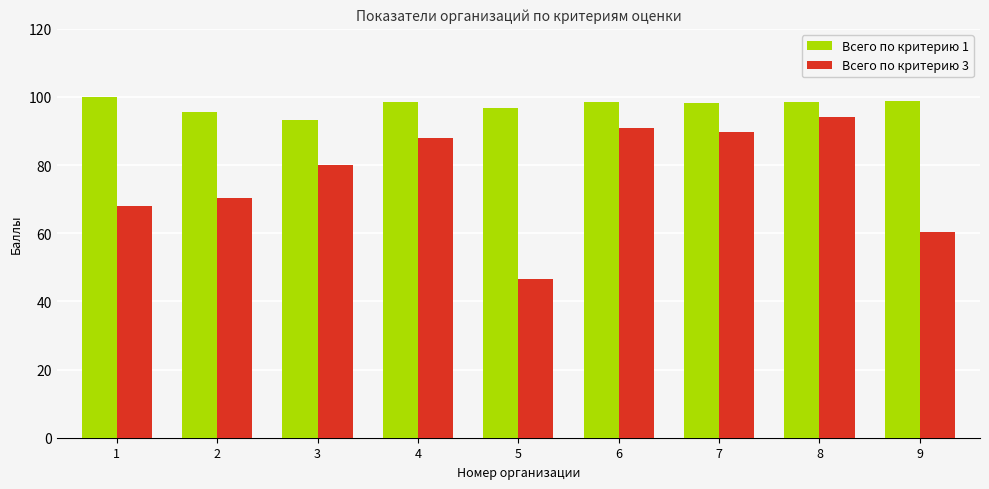

What is the difference between the second highest and minimum values in the Всего по критерию 1 series?

5.5